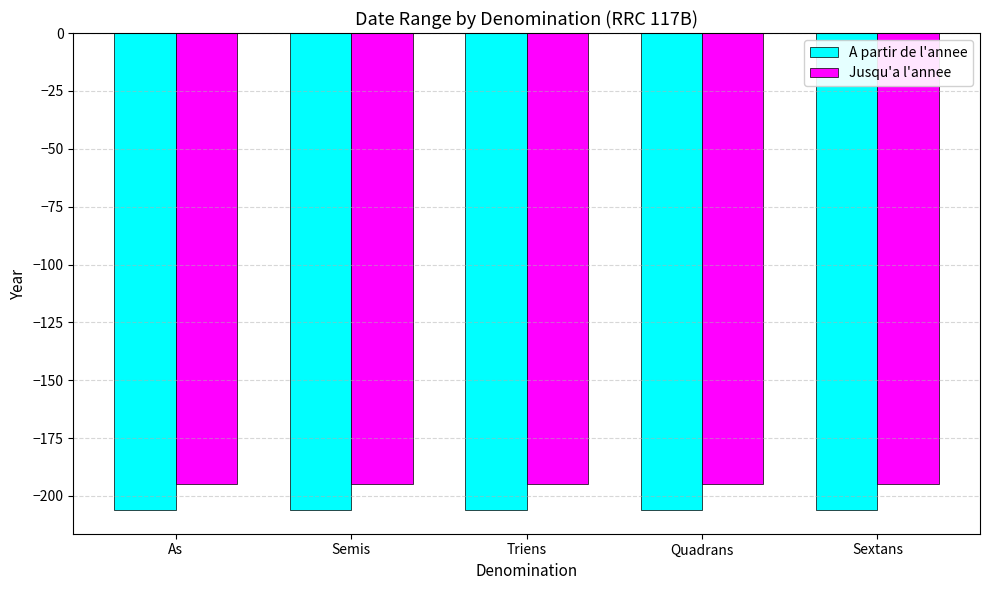

What is the spread (max minus min) of values at As?

11